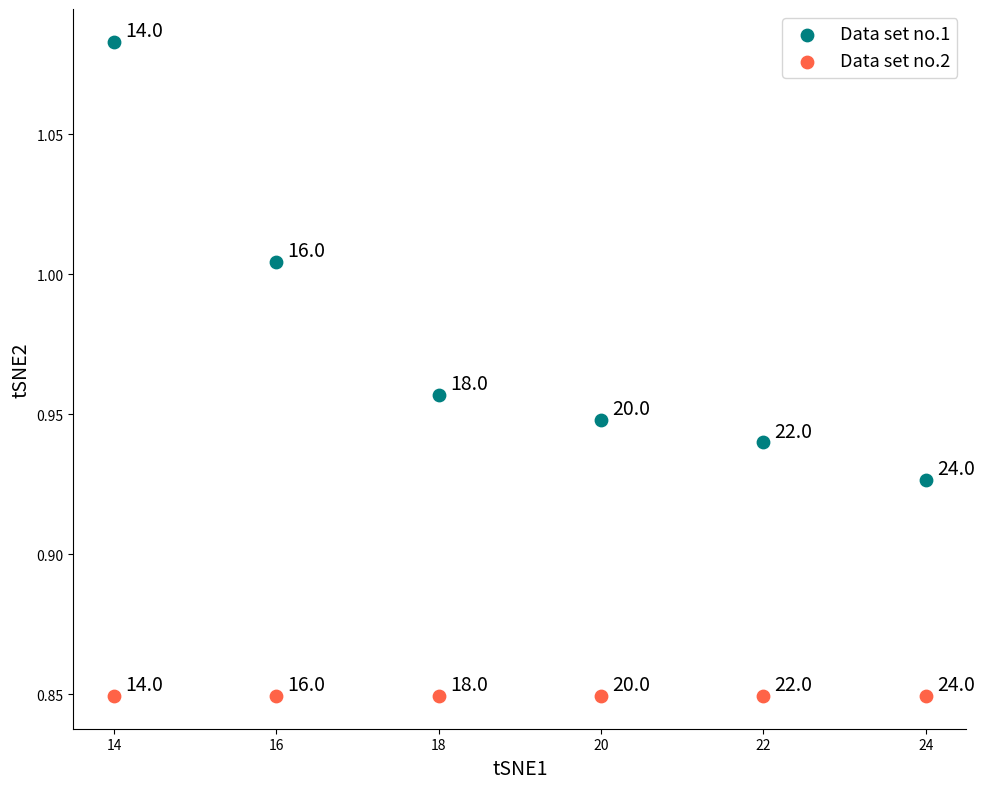

Which series reaches the minimum Y coordinate?

Data set no.2